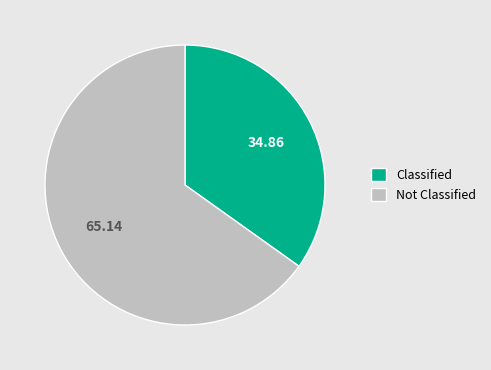

Rank the categories by value from highest to lowest.

Not Classified, Classified